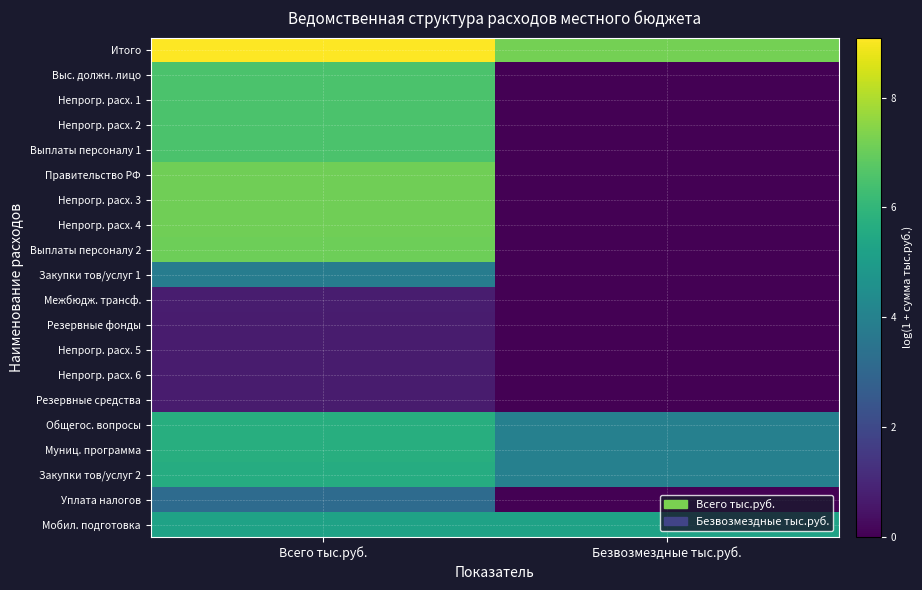

Which label corresponds to the smallest value in the chart?

Безвозмездные тыс.руб.